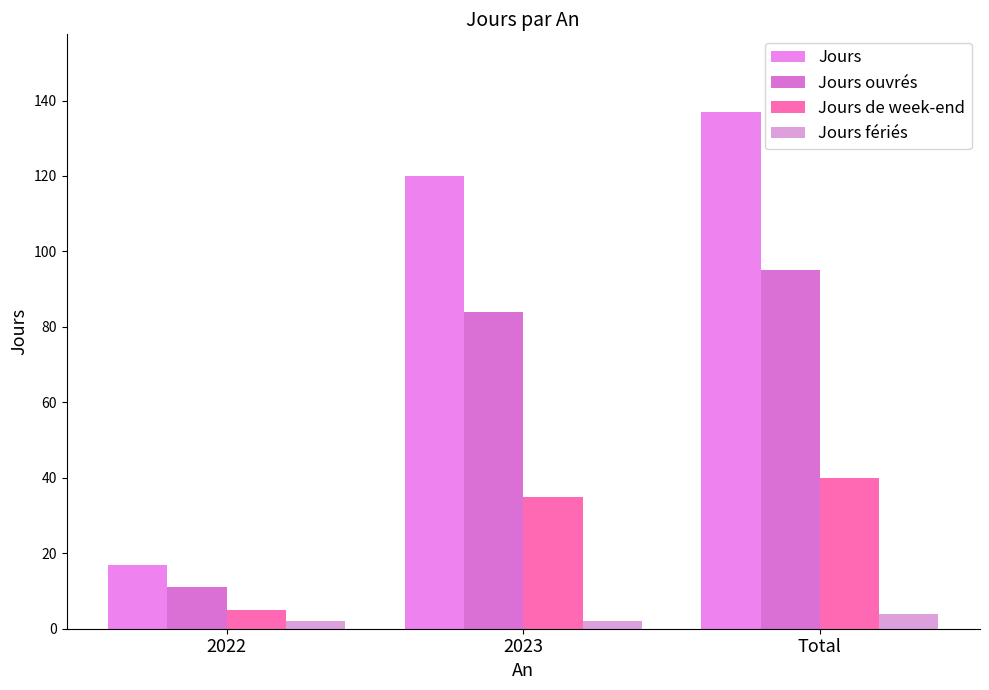

What is the spread (max minus min) of values at 2022?

15